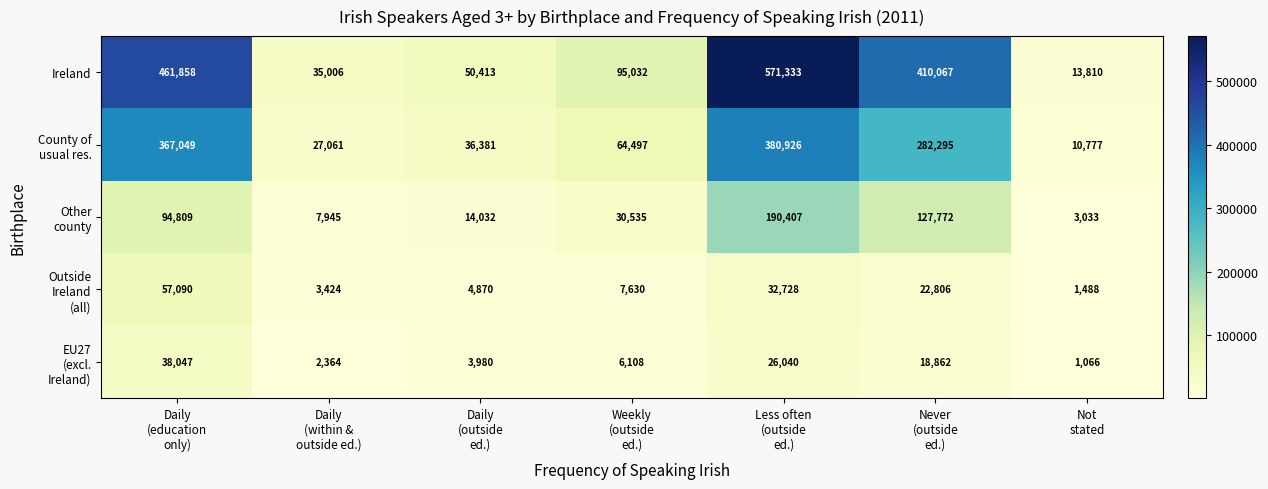

Which series has the largest total across all categories?

Ireland